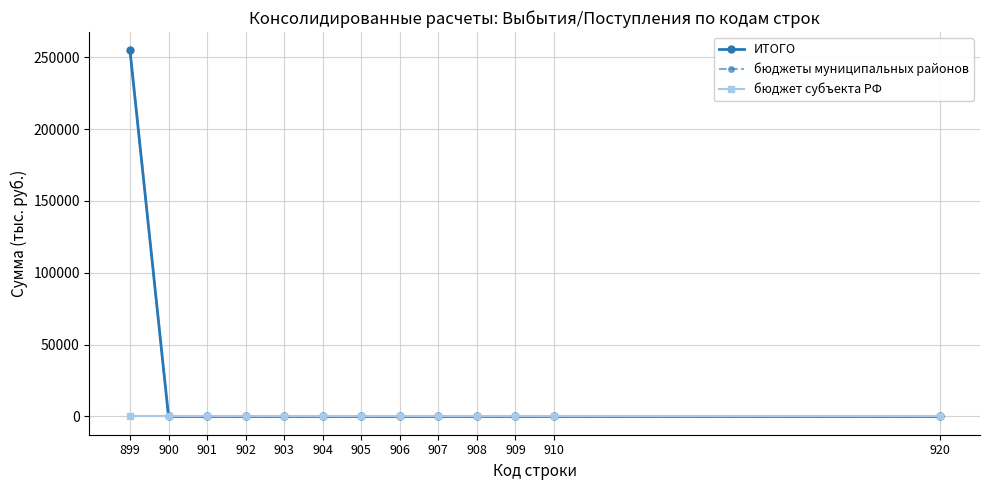

Reading right to left, what are all the values shown in this chart?

ИТОГО: 920=0	910=0	909=0	908=0	907=0	906=0	905=0	904=0	903=0	902=0	901=0	900=0	899=254720
бюджеты муниципальных районов: 920=0	910=0	909=0	908=0	907=0	906=0	905=0	904=0	903=0	902=0	901=0	900=0	899=254720
бюджет субъекта РФ: 920=0	910=0	909=0	908=0	907=0	906=0	905=0	904=0	903=0	902=0	901=0	900=0	899=0